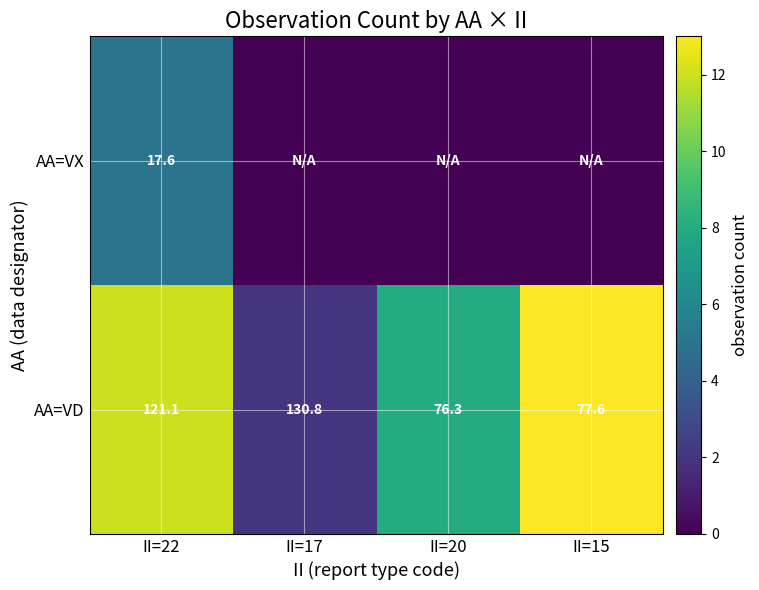

At which category is the sum across all series the highest?

II=22